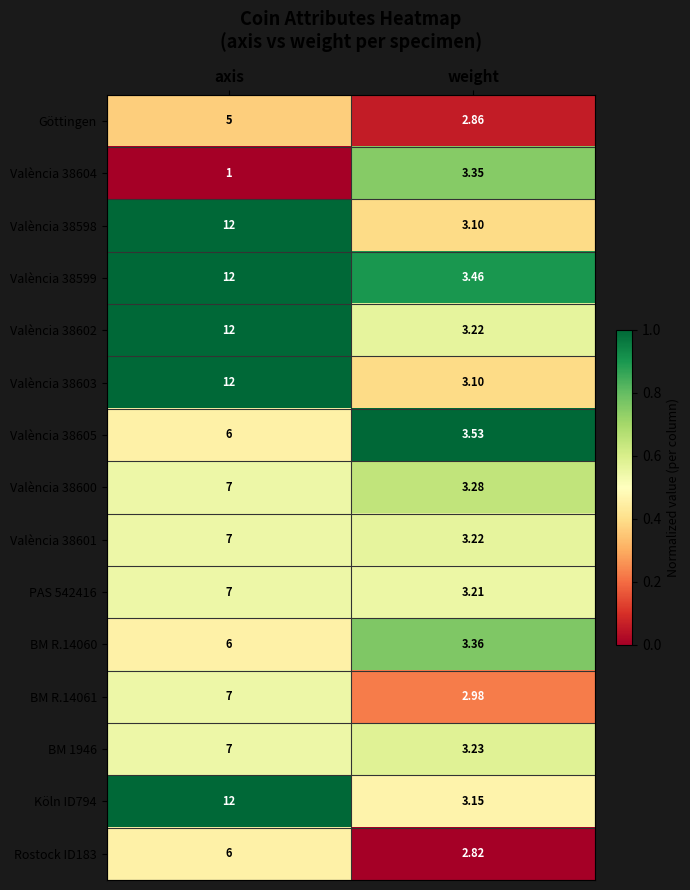

At which category is the sum across all series the highest?

axis